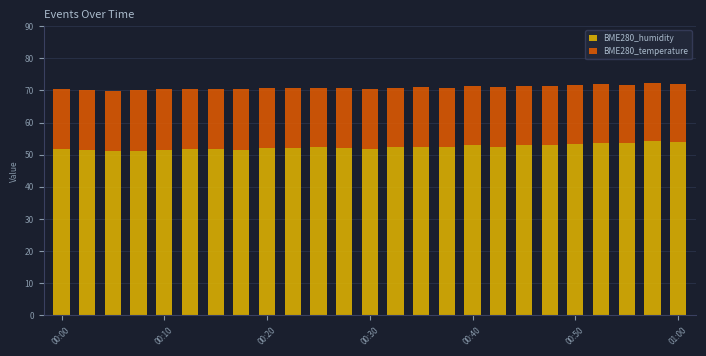

Are the bars grouped side by side (vs. stacked)?

No